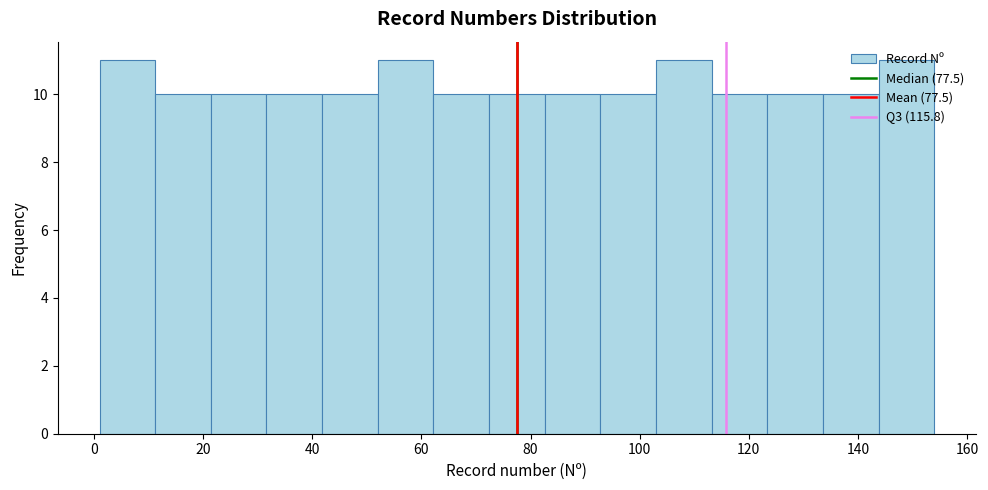

Reading left to right, transcribe this chart: for each bar, give the range it covers on the x-axis and its height. Neither the bar edges nor the heights are printed on the chart, so give them approximately, as read against the axes.

1.0 to 11.2: 11
11.2 to 21.4: 10
21.4 to 31.6: 10
31.6 to 41.8: 10
41.8 to 52.0: 10
52.0 to 62.2: 11
62.2 to 72.4: 10
72.4 to 82.6: 10
82.6 to 92.8: 10
92.8 to 103.0: 10
103.0 to 113.2: 11
113.2 to 123.4: 10
123.4 to 133.6: 10
133.6 to 143.8: 10
143.8 to 154.0: 11